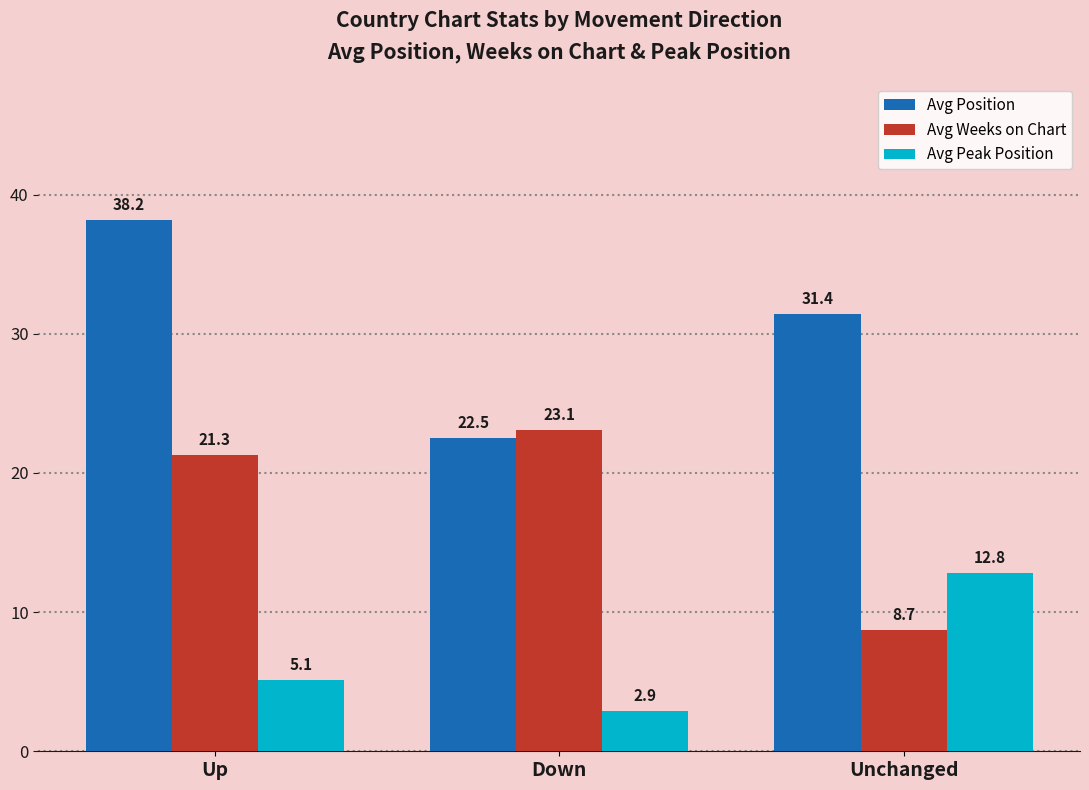

What is the value of the Avg Peak Position bar at the 3rd from the left?

12.8